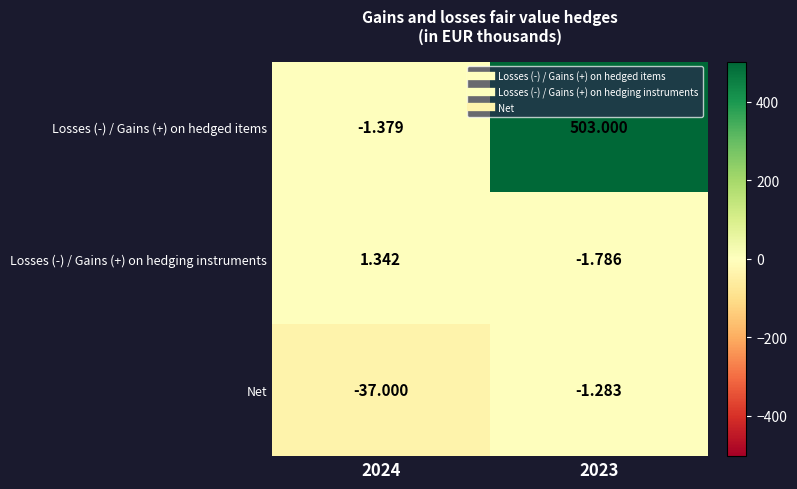

Between 2024 and 2023, which series saw the biggest shift?

Losses (-) / Gains (+) on hedged items